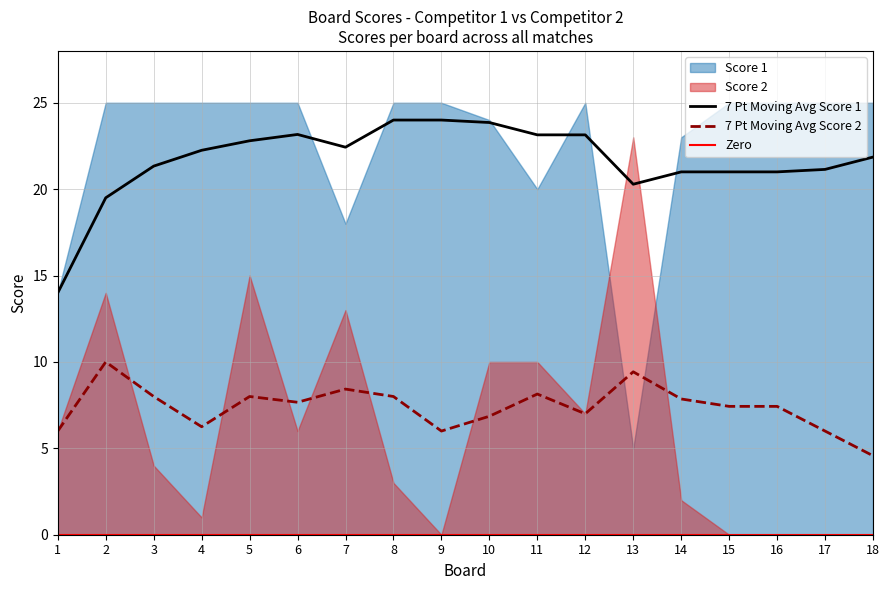

Is it true that 7 Pt Moving Avg Score 2 equals 10.3 at 10?

False